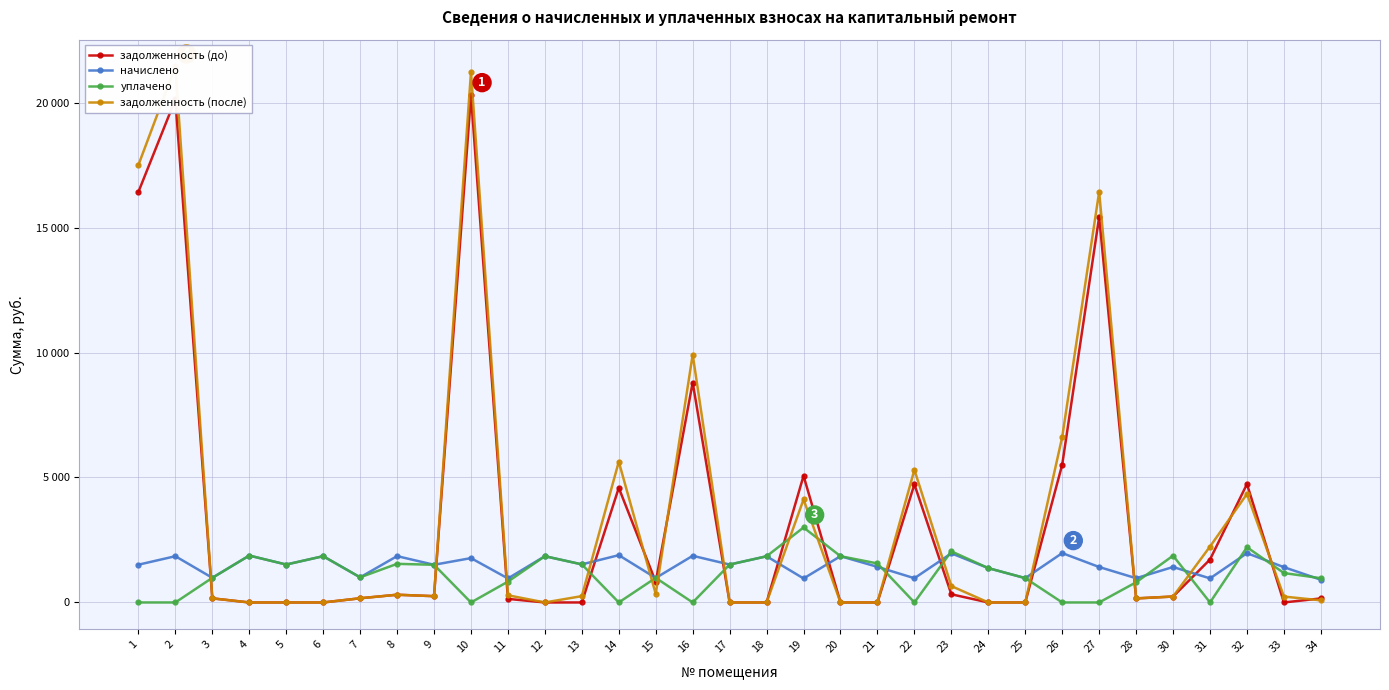

What are all the series names shown in the legend?

задолженность (до), начислено, уплачено, задолженность (после)